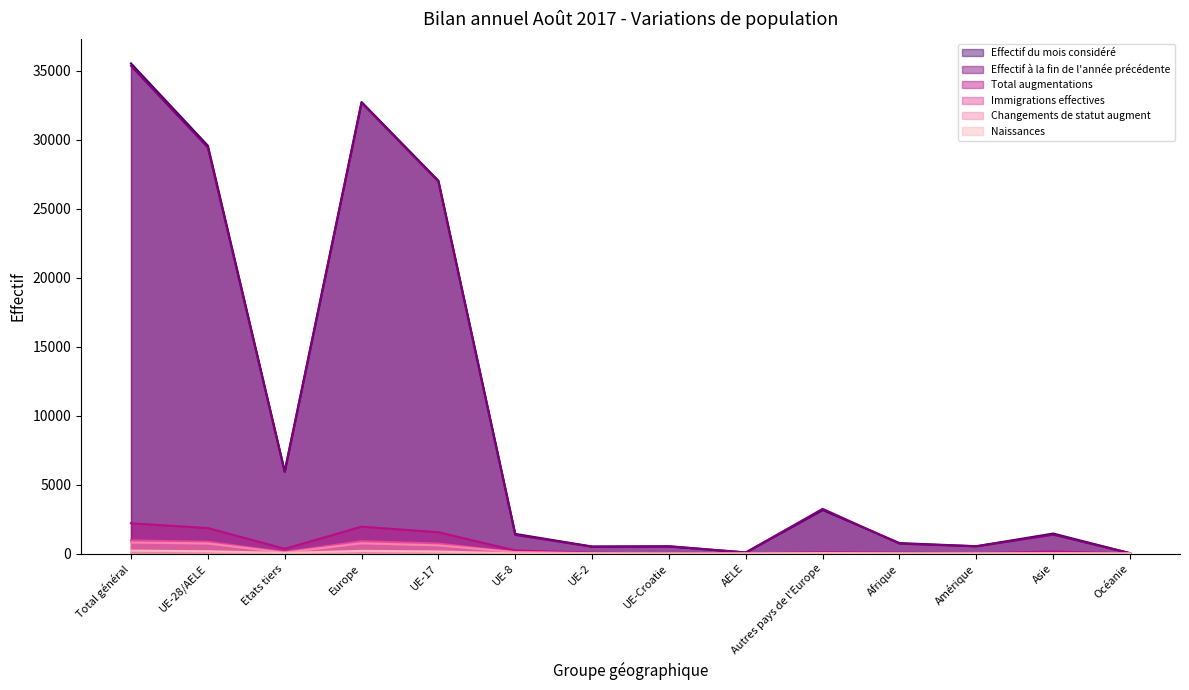

True or false: Immigrations effectives has more than 0 points higher than both neighbors.

True